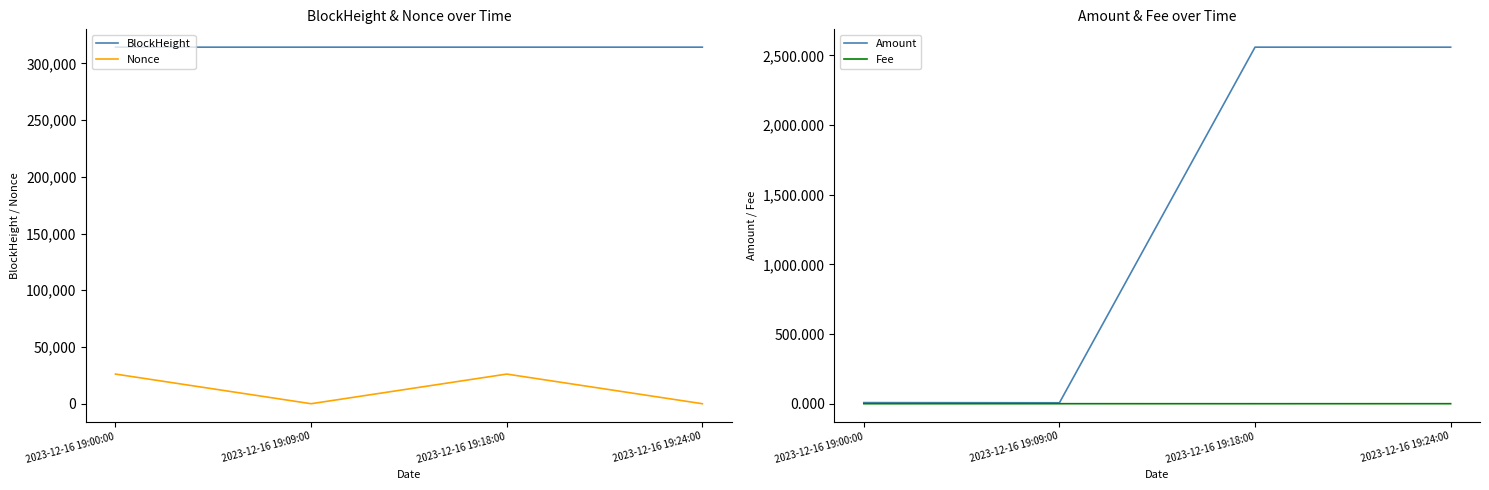

Reading left to right, what are all the values shown in this chart?

BlockHeight: 314226.0	314229.0	314231.0	314232.0
Nonce: 26124.0	0.0	26126.0	1.0
Amount: 8.0	6.8	2559.6	2559.4
Fee: 0.1	0.2	0.1	0.2